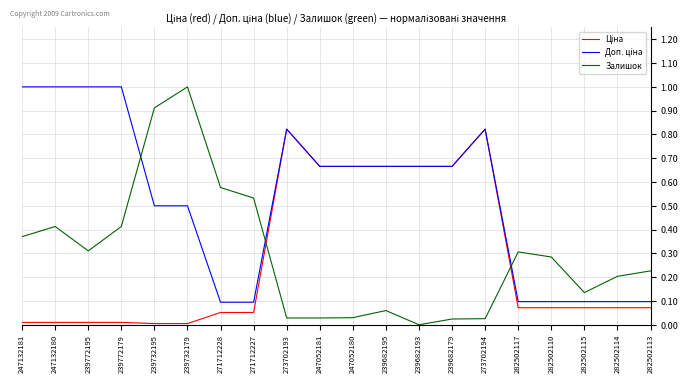

Is it true that Залишок equals 0.1 at 282502114?

False